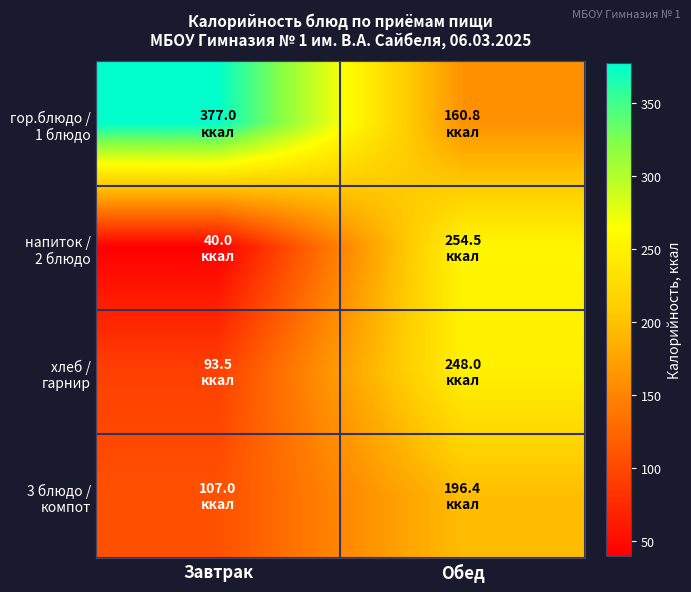

Which label corresponds to the largest value in the chart?

Завтрак